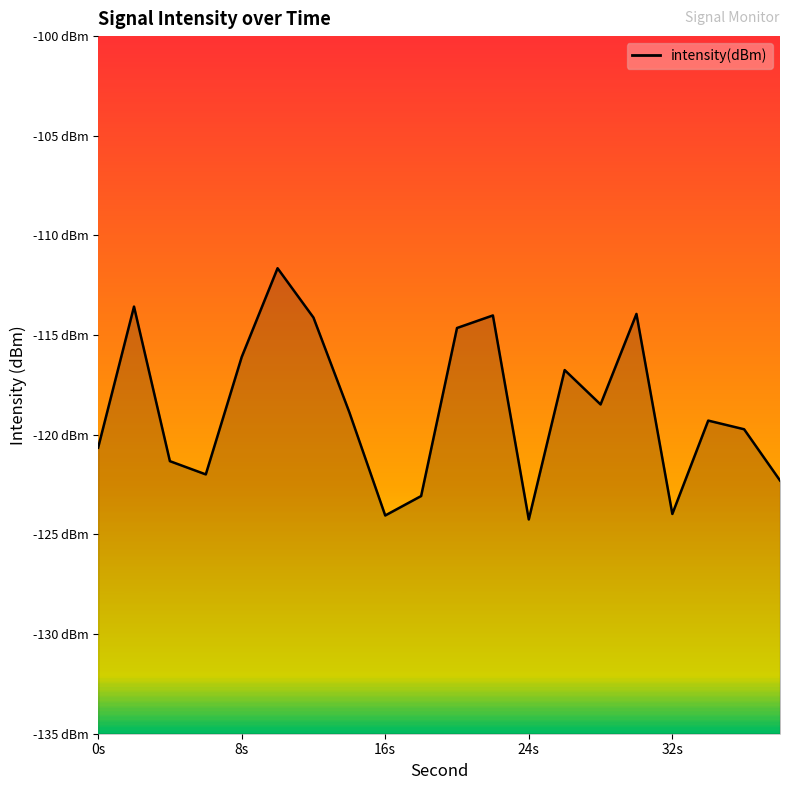

What is the difference between the maximum and second lowest values?

12.4